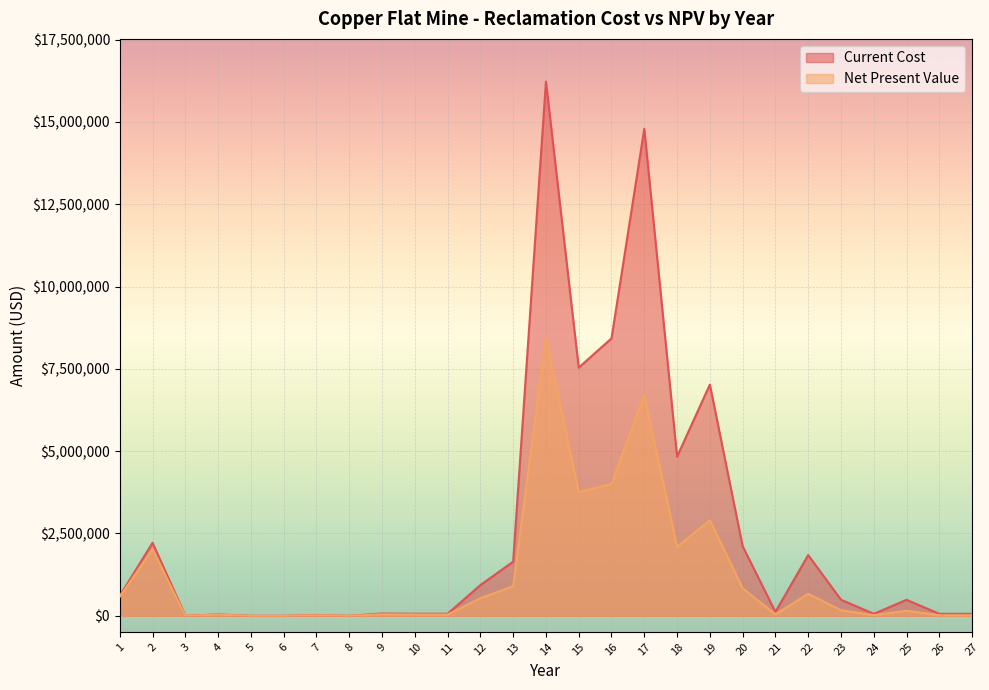

What is the difference between the highest and lowest values at 25?

332428.6